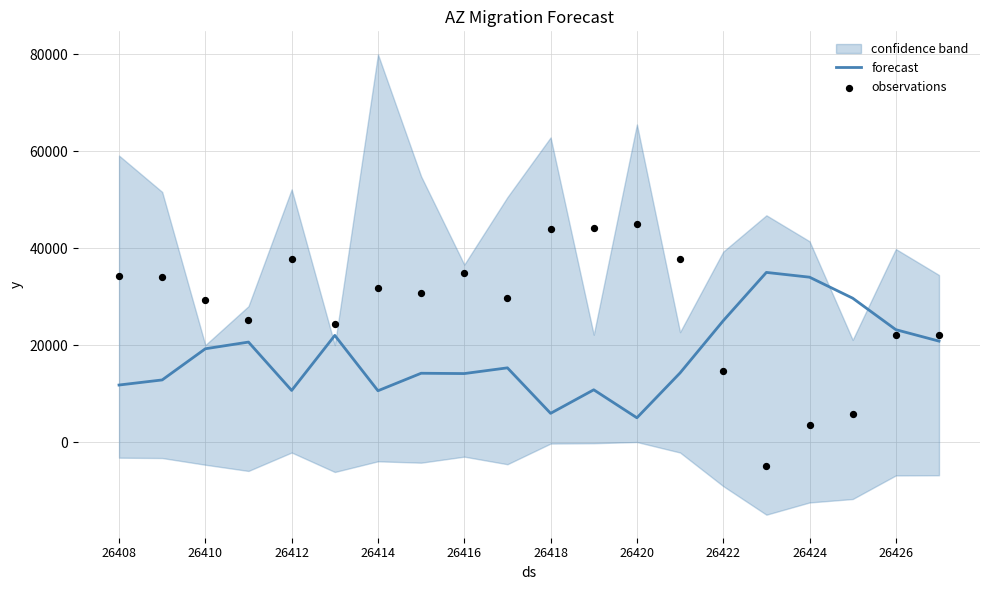

What is the highest value of the forecast series?

35000.0